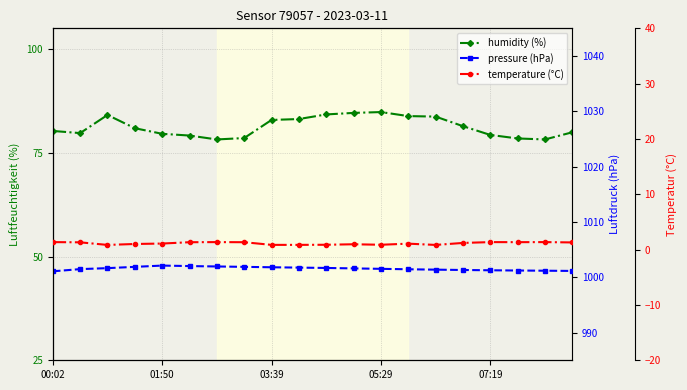

What is the value of the temperature point at the 16th from the left?

1.2